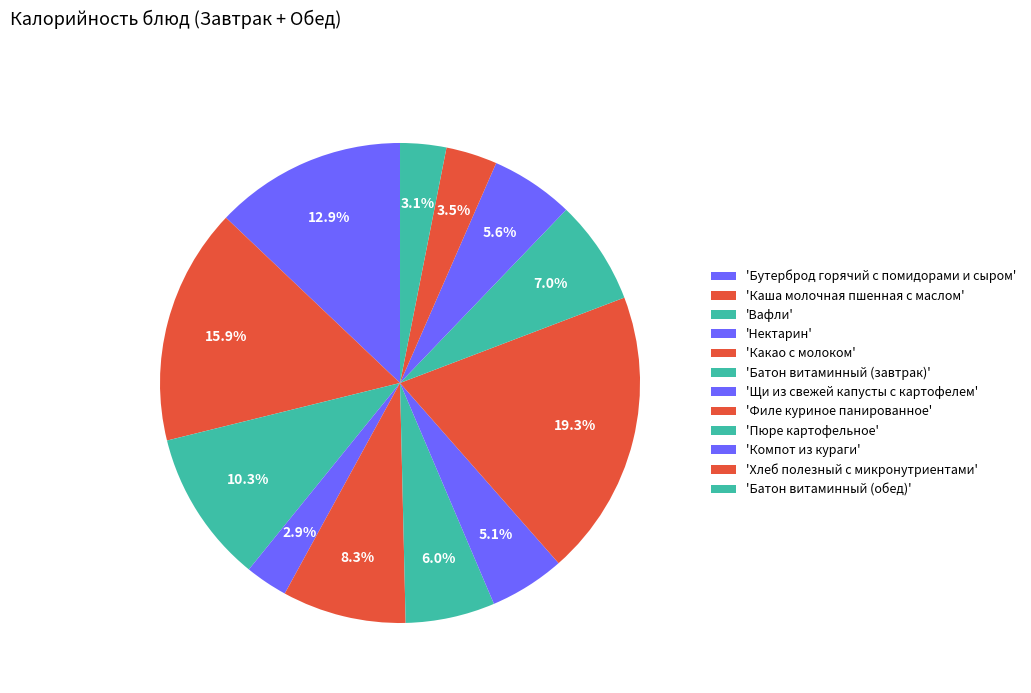

Count the number of slices in the pie.

12